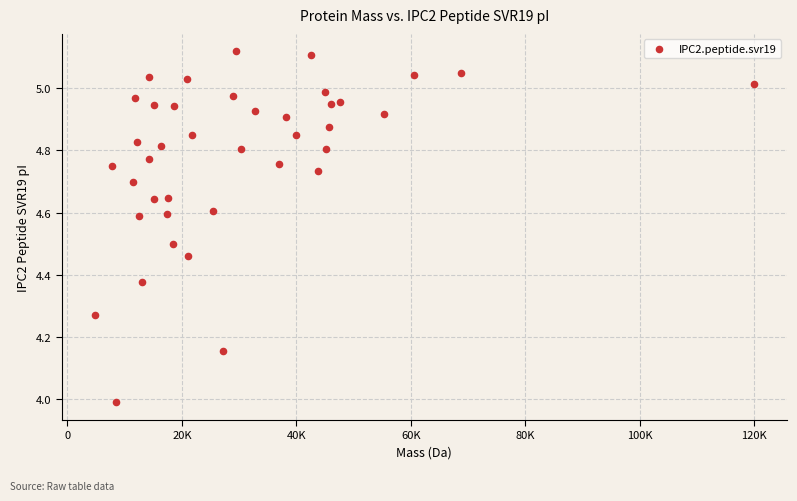

What is the range of X values (max minus min)?

115279.5